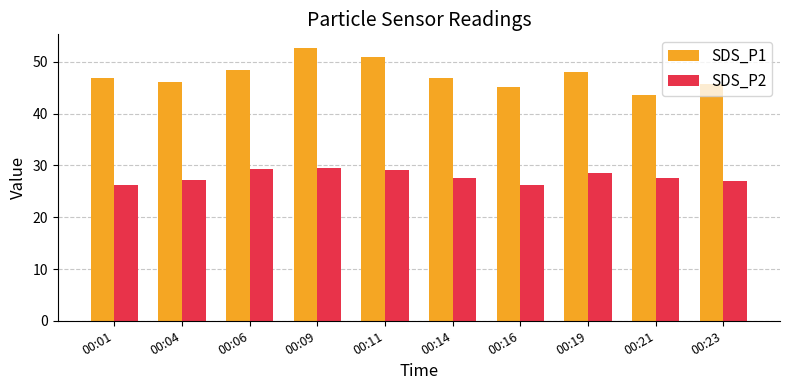

List the series in order of their peak value, lowest first.

SDS_P2, SDS_P1